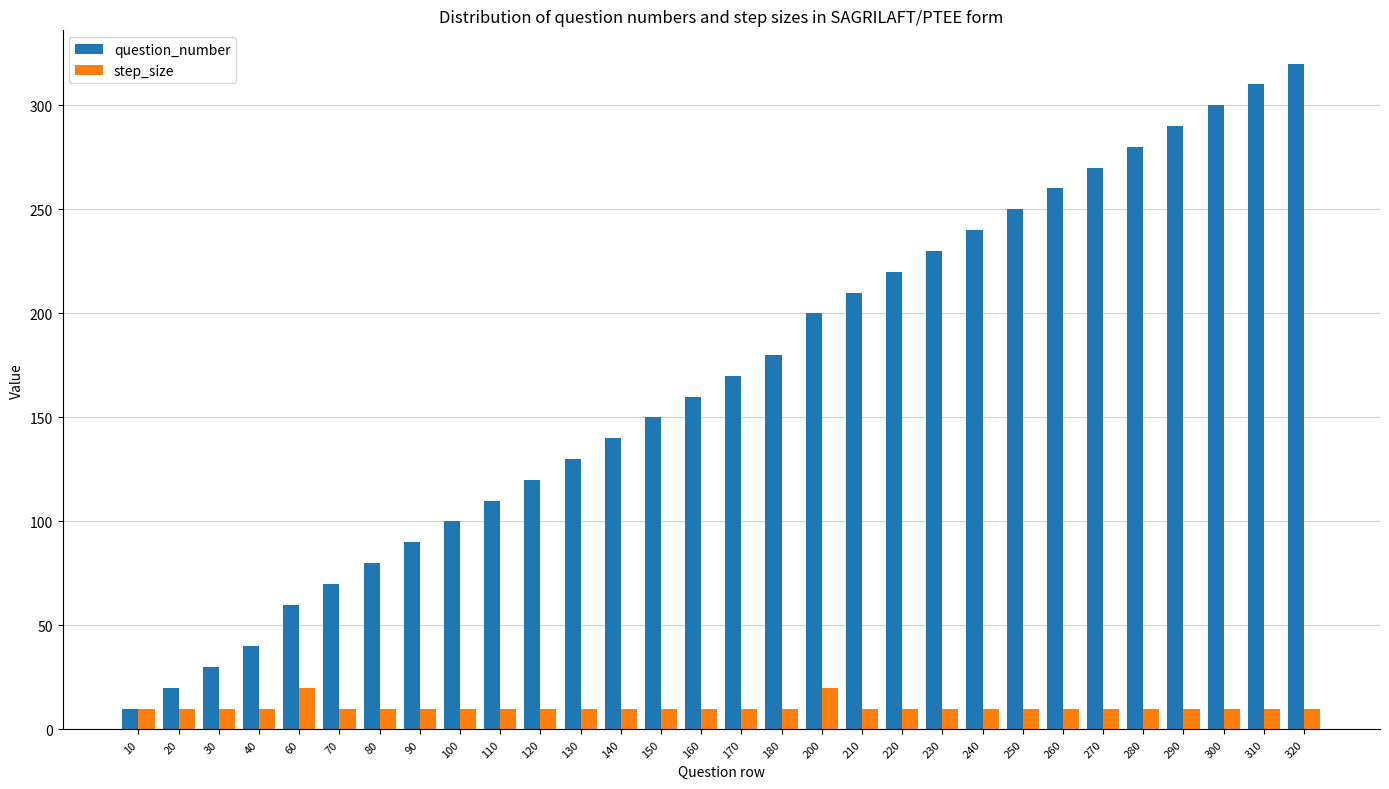

At 120, list the series in order from smallest to largest.

step_size, question_number